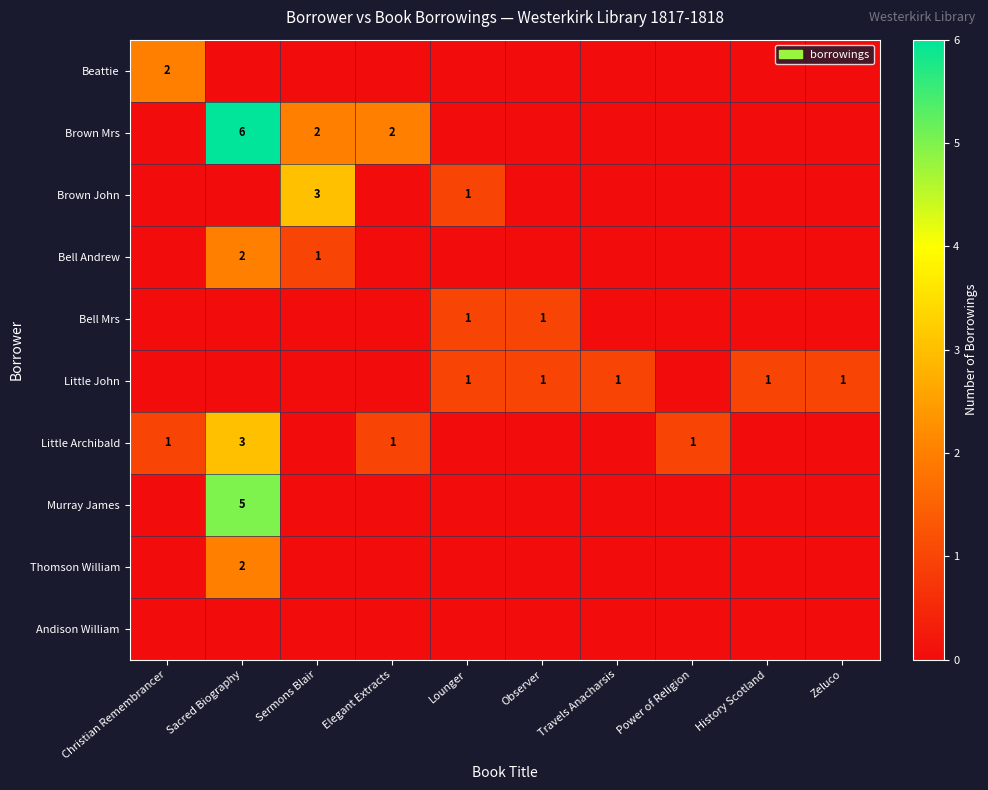

At which category does the chart reach its minimum across all series?

Sacred Biography